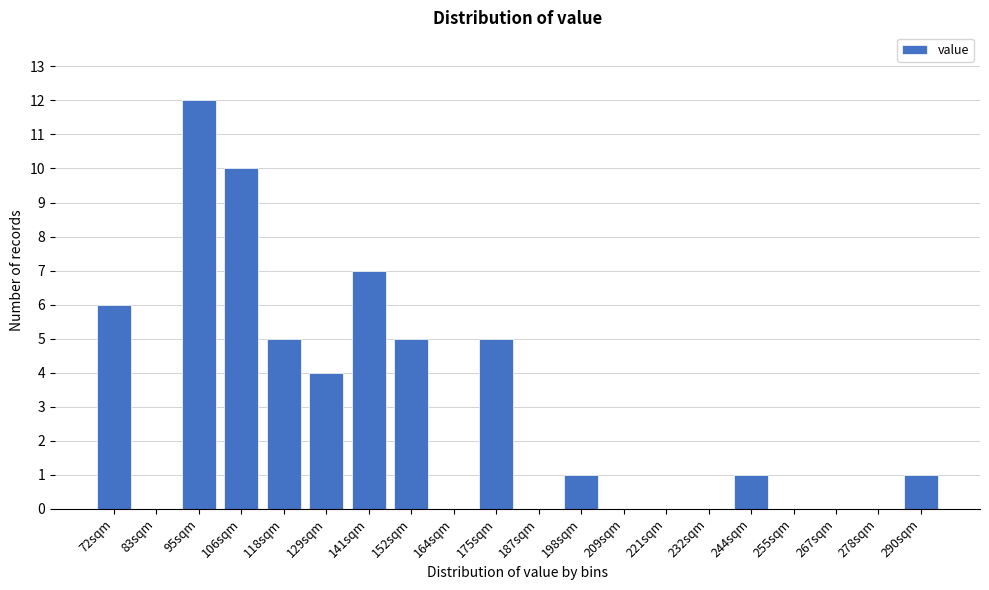

Reading right to left, what are all the values shown in this chart?

290sqm=1	278sqm=0	267sqm=0	255sqm=0	244sqm=1	232sqm=0	221sqm=0	209sqm=0	198sqm=1	187sqm=0	175sqm=5	164sqm=0	152sqm=5	141sqm=7	129sqm=4	118sqm=5	106sqm=10	95sqm=12	83sqm=0	72sqm=6